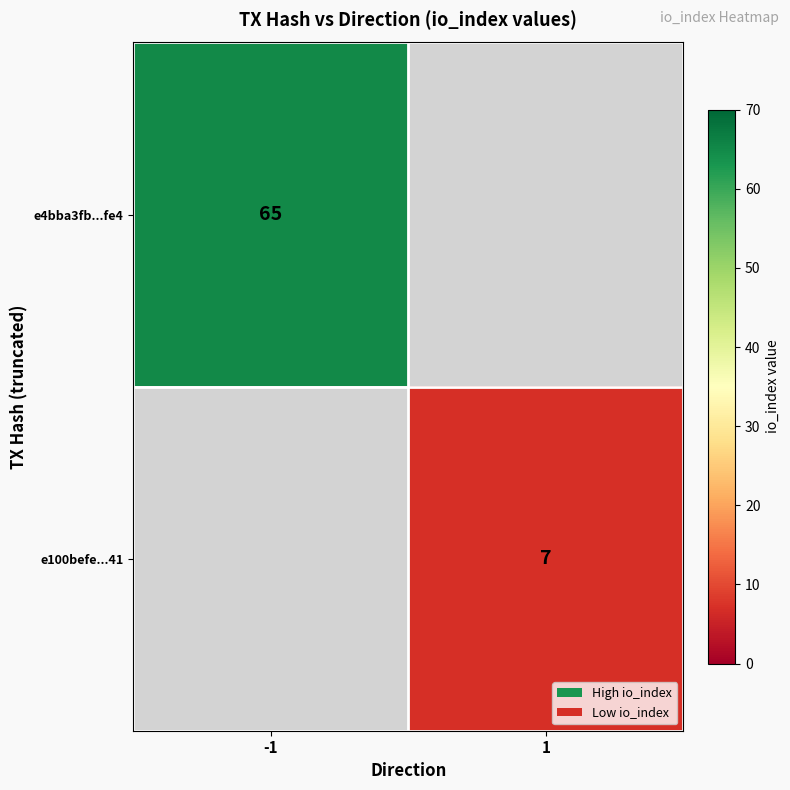

At how many categories does at least one series exceed 35?

1